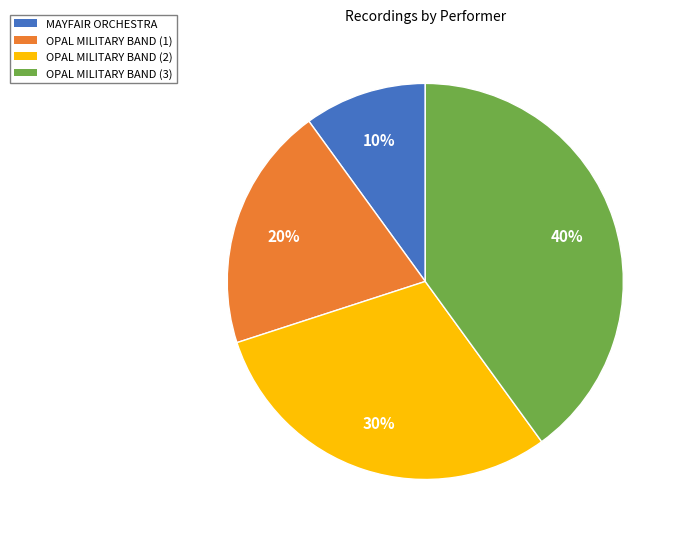

The OPAL MILITARY BAND (2) slice represents 43% of the pie. True or false?

False